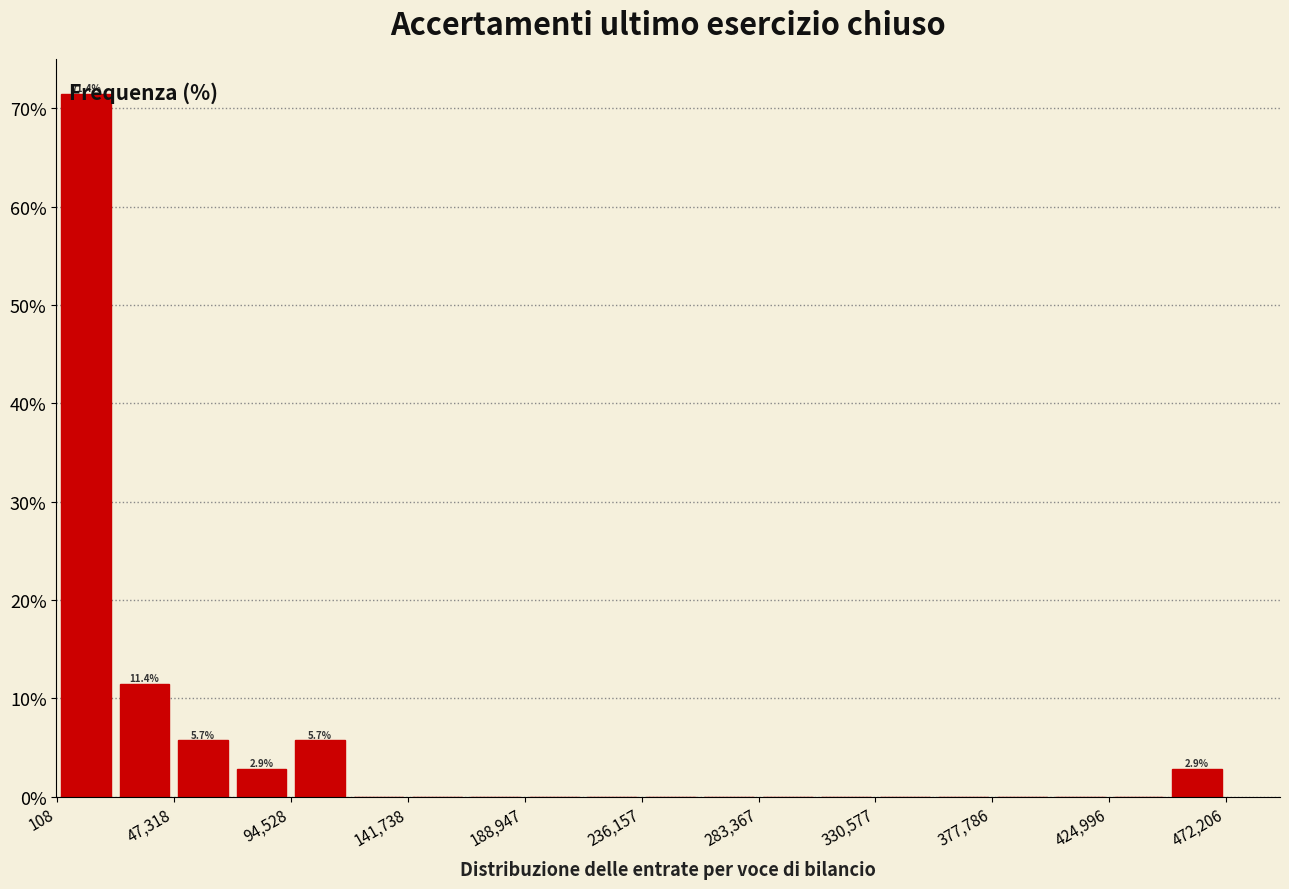

Which range on the x-axis has the tallest bar?

0 to 25000